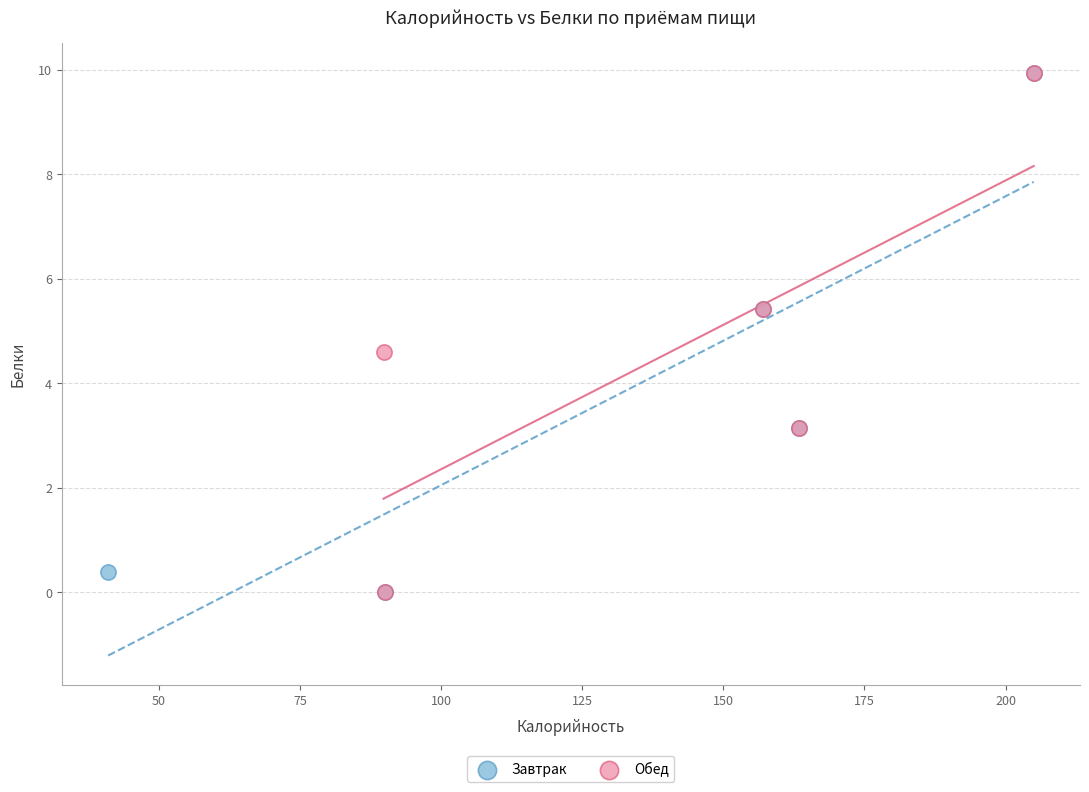

What are all the series names shown in the legend?

Завтрак, Обед